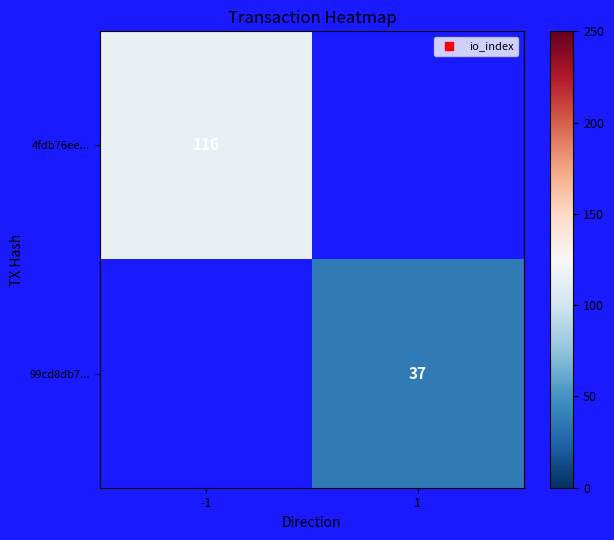

The 4fdb76ee... series shows 197 at -1. True or false?

False